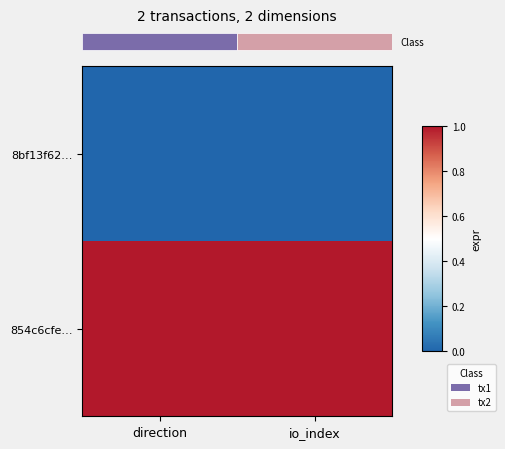

How many categories are shown in the chart?

2